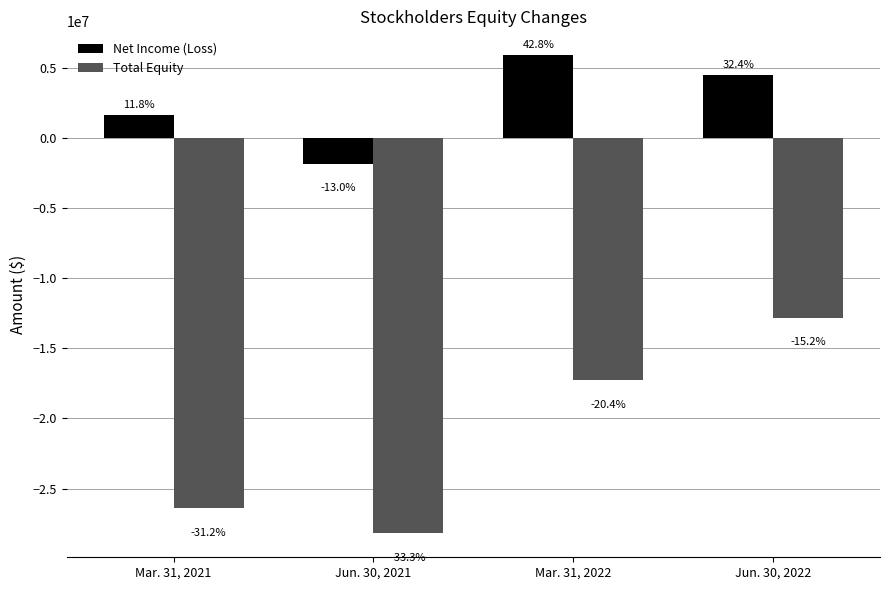

At which label does Net Income (Loss) reach its peak?

Mar. 31, 2022